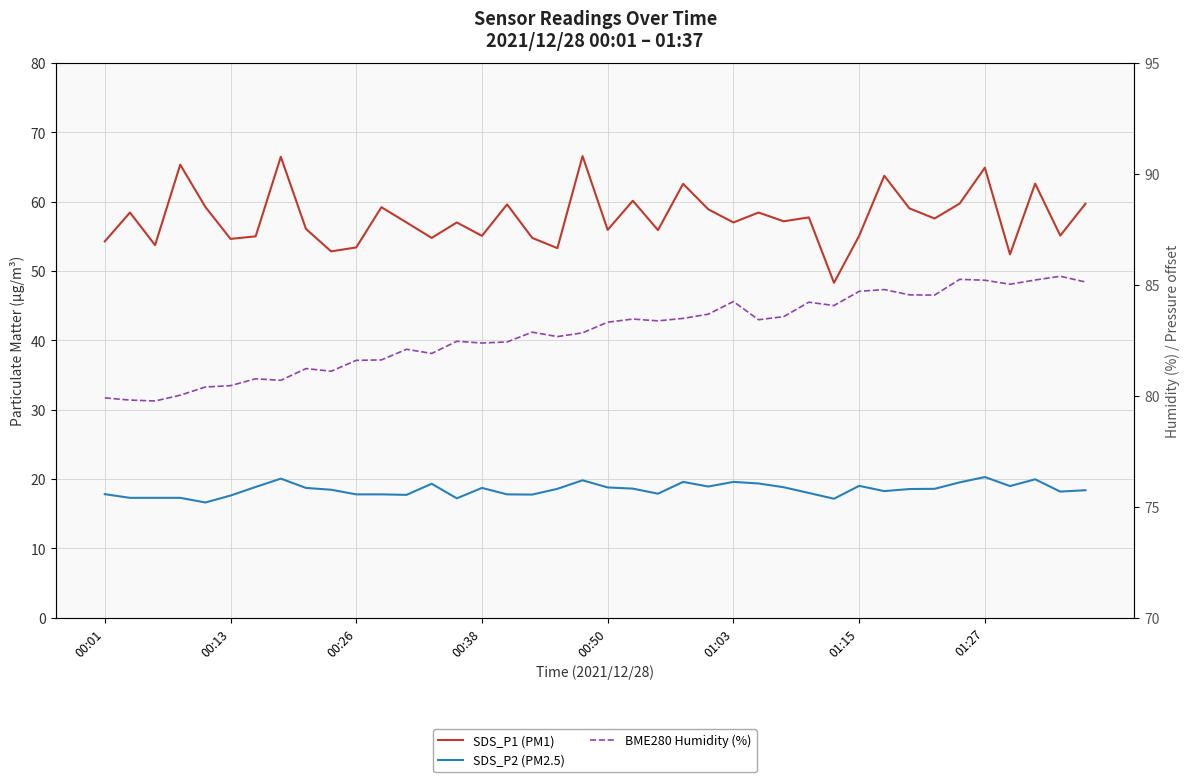

List the series in order of their peak value, lowest first.

SDS_P2 (PM2.5), SDS_P1 (PM1), BME280 Humidity (%)